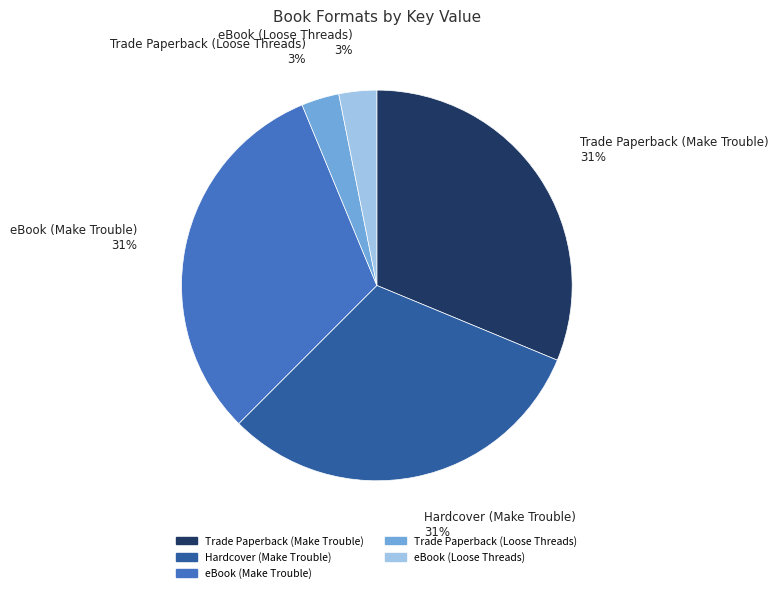

What percentage is the Trade Paperback (Make Trouble) slice, to the nearest percent?

31%